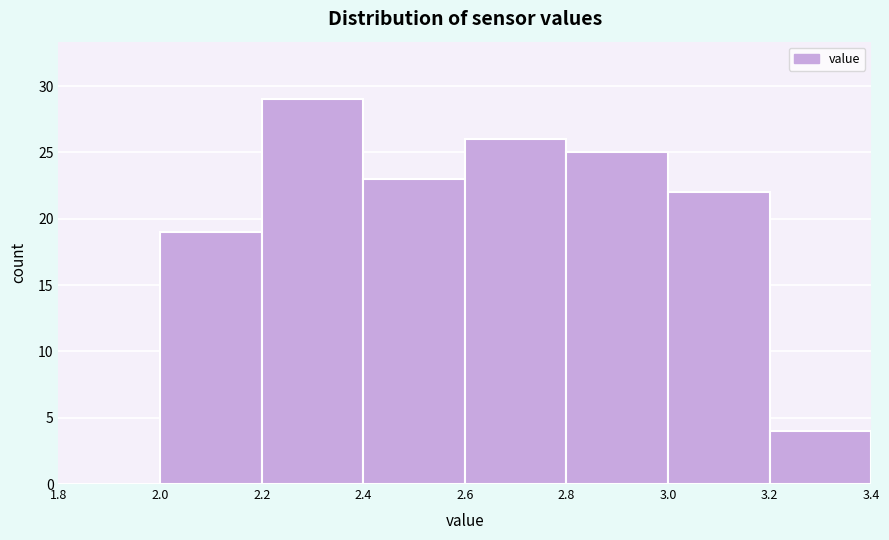

Reading left to right, transcribe this chart: for each bar, give the range it covers on the x-axis and its height. The values are not printed on the chart, so give them approximately, as read against the axis.

1.8 to 2.0: 0
2.0 to 2.2: 19
2.2 to 2.4: 29
2.4 to 2.6: 23
2.6 to 2.8: 26
2.8 to 3.0: 25
3.0 to 3.2: 22
3.2 to 3.4: 4